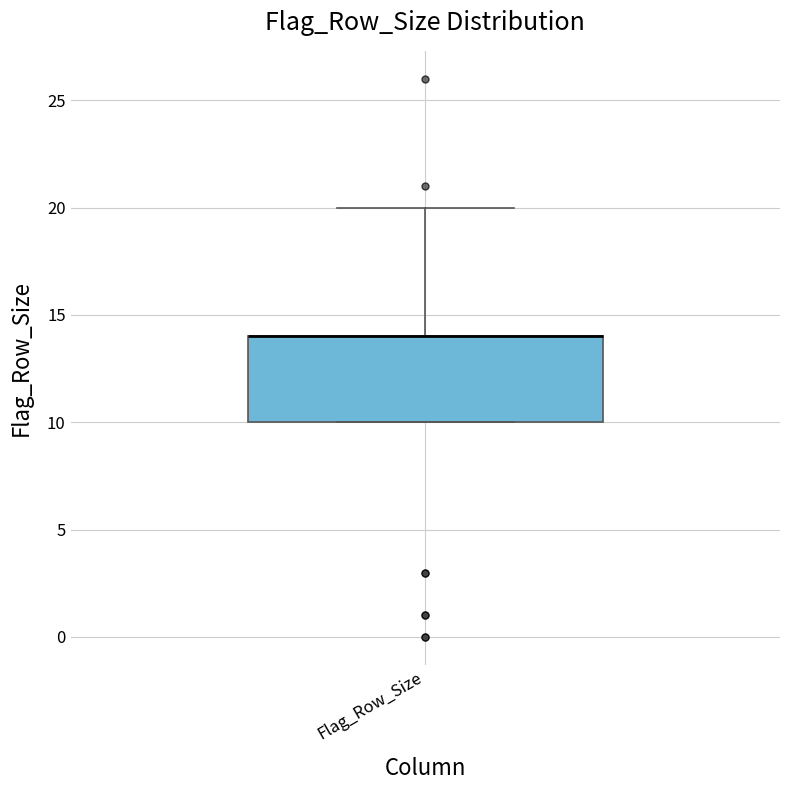

Read this box plot against the y-axis: the position of the median line, the range covered by the box, and the ends of both whiskers. The values are not printed on the chart, so give them approximately, as read against the axis.

median 14 (drawn on the box's upper edge), box 10 to 14, whiskers 10 to 20